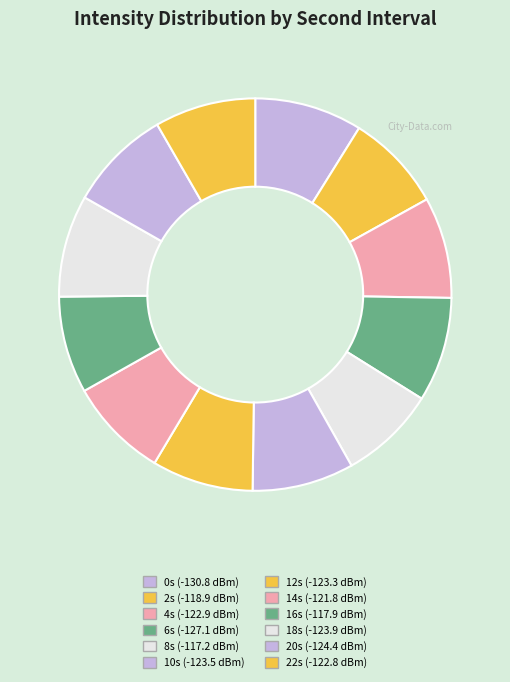

How many slices are in this pie chart?

12